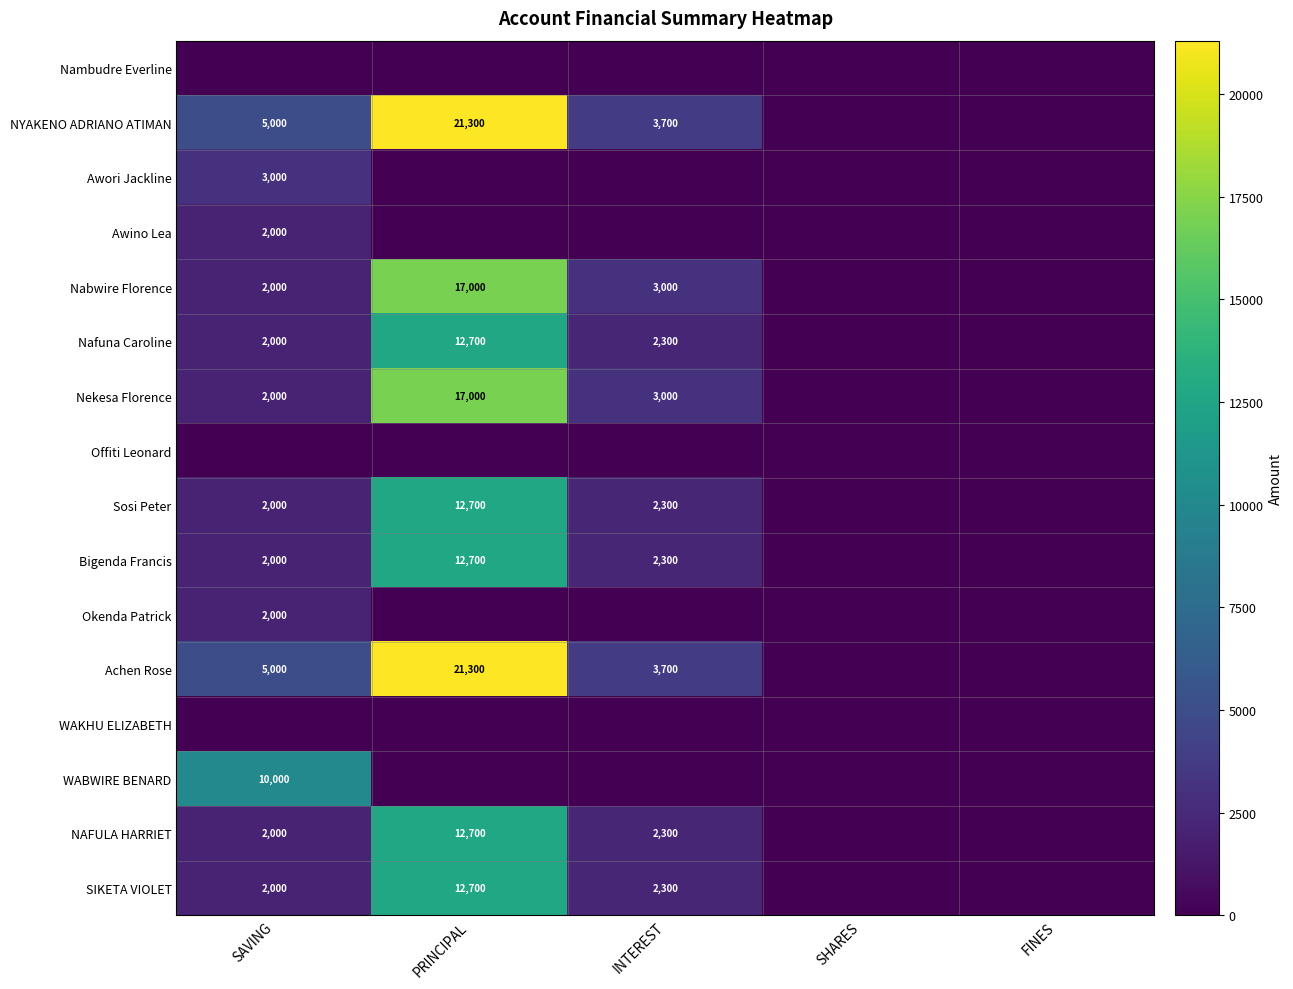

How many values in the NYAKENO ADRIANO ATIMAN series are below 3700?

2